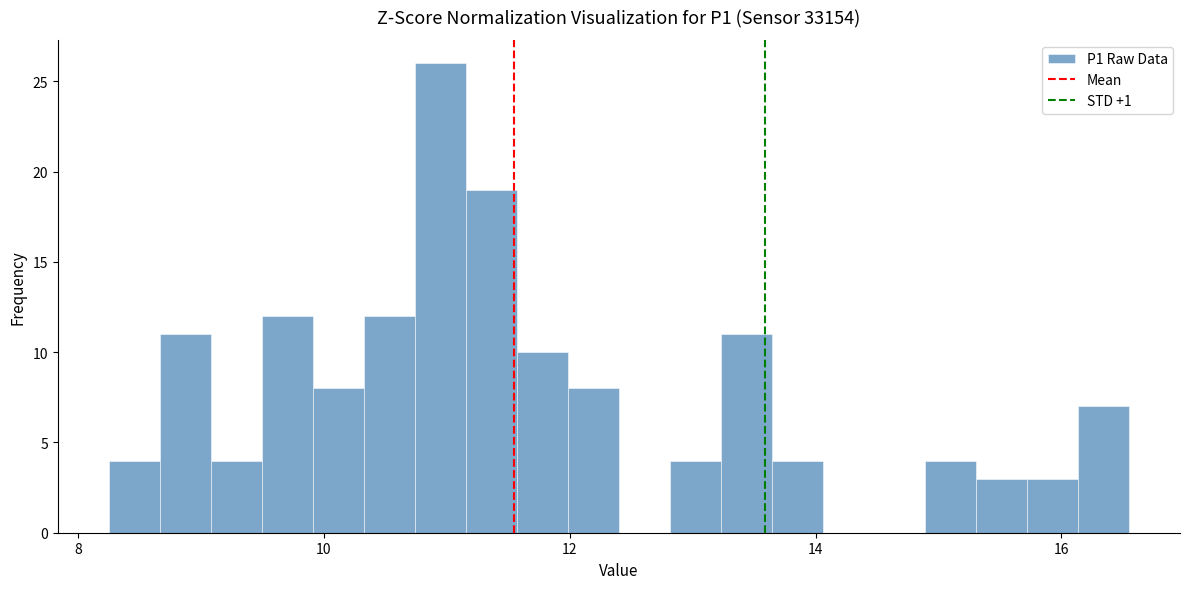

Read against the x-axis, roughly where is the centre of the tallest bar?

11.0